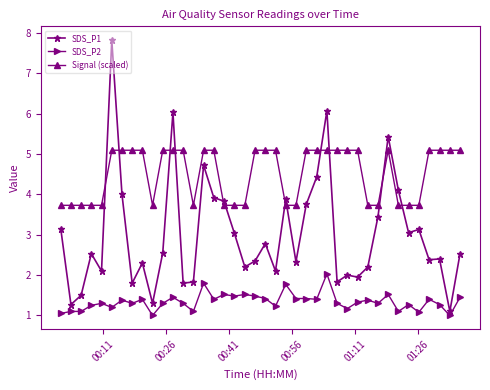

True or false: SDS_P1 and SDS_P2 intersect in this chart.

False